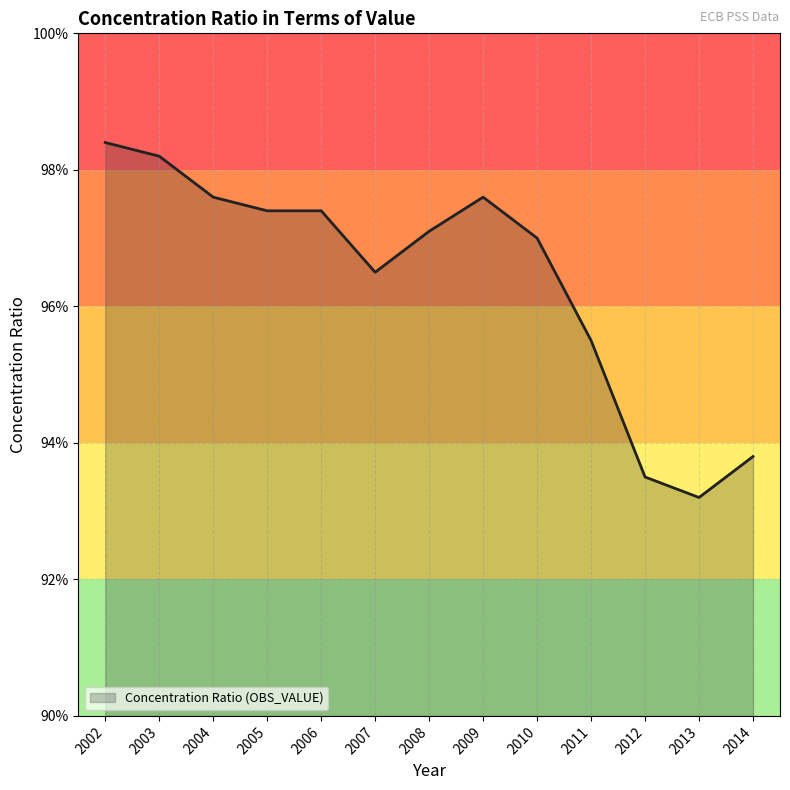

True or false: there are more than 0 points higher than both neighbors.

True